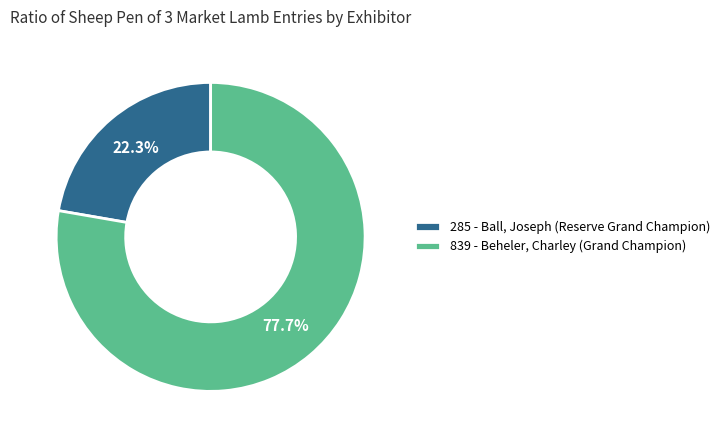

To the nearest percent, what portion does 285 - Ball, Joseph represent?

22%